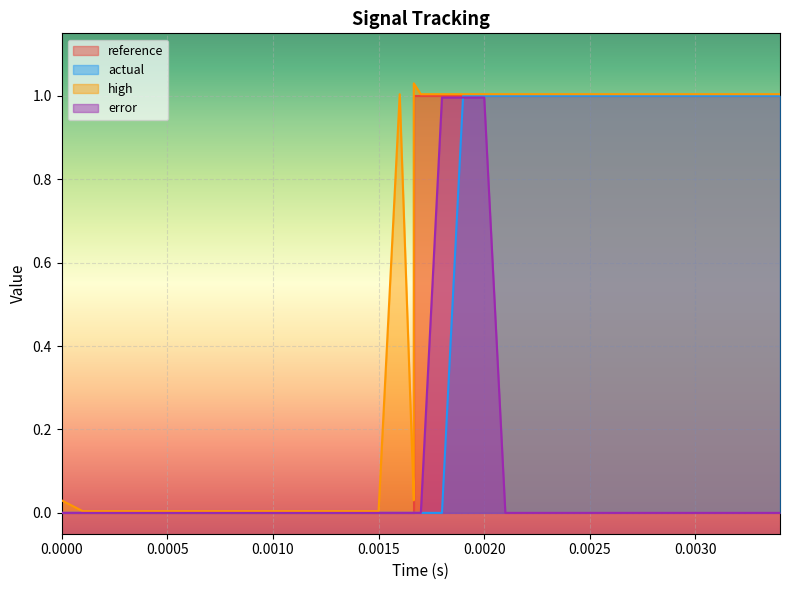

Reading left to right, what are all the values shown in this chart?

reference: 0.0	0.0	0.0	0.0	0.0	0.0	0.0	0.0	0.0	0.0	0.0	0.0	0.0	0.0	0.0	0.0	0.0	0.0	0.0	0.0	1.0	1.0	1.0	1.0	1.0	1.0	1.0	1.0	1.0	1.0	1.0	1.0	1.0	1.0	1.0	1.0	1.0	1.0	1.0	1.0
actual: 0.0	0.0	0.0	0.0	0.0	0.0	0.0	0.0	0.0	0.0	0.0	0.0	0.0	0.0	0.0	0.0	0.0	0.0	0.0	0.0	0.0	0.0	0.0	0.0	1.0	1.0	1.0	1.0	1.0	1.0	1.0	1.0	1.0	1.0	1.0	1.0	1.0	1.0	1.0	1.0
high: 0.0	0.0	0.0	0.0	0.0	0.0	0.0	0.0	0.0	0.0	0.0	0.0	0.0	0.0	0.0	0.0	0.0	1.0	0.0	0.0	0.0	1.0	1.0	1.0	1.0	1.0	1.0	1.0	1.0	1.0	1.0	1.0	1.0	1.0	1.0	1.0	1.0	1.0	1.0	1.0
error: 0.0	0.0	0.0	0.0	0.0	0.0	0.0	0.0	0.0	0.0	0.0	0.0	0.0	0.0	0.0	0.0	0.0	0.0	0.0	0.0	0.0	0.0	0.0	1.0	1.0	1.0	0.0	0.0	0.0	0.0	0.0	0.0	0.0	0.0	0.0	0.0	0.0	0.0	0.0	0.0